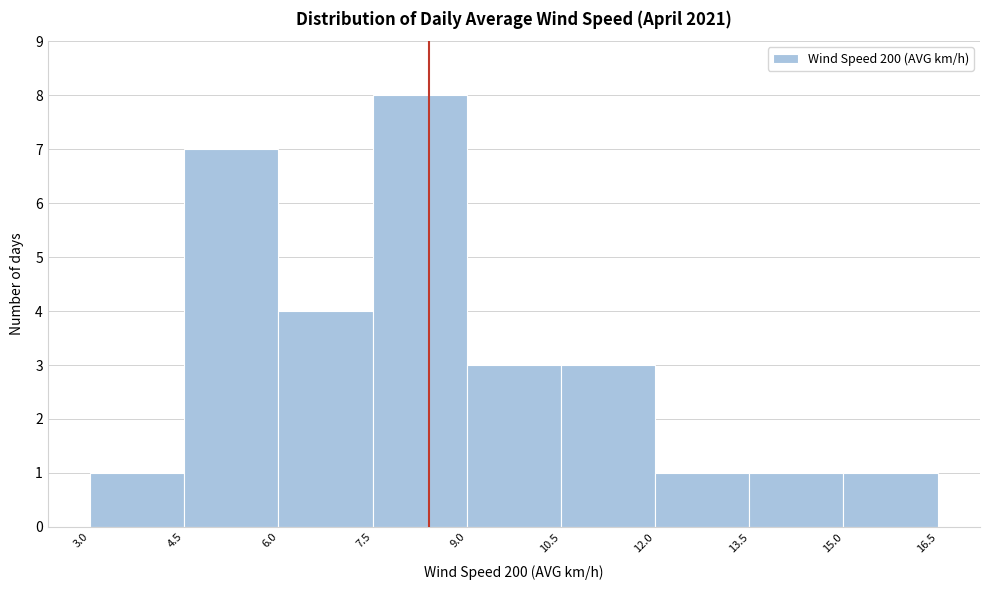

Over which range of the x-axis is the bar tallest?

7.5 to 9.0